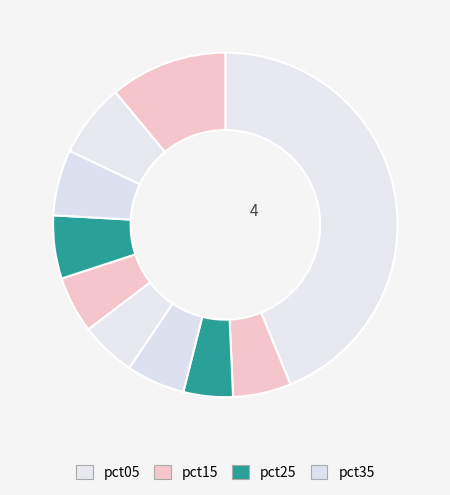

Is there any slice that represents more than half of the pie?

No